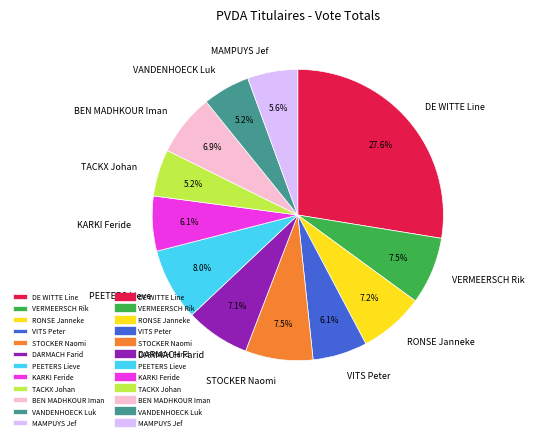

Which category has the biggest portion of the pie?

DE WITTE Line